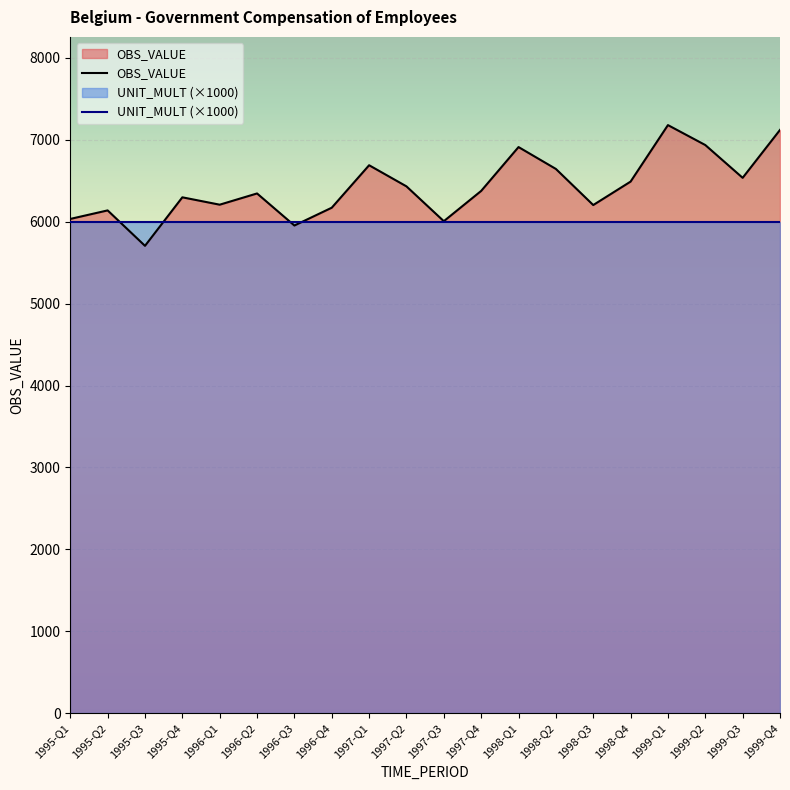

What are all the series names shown in the legend?

OBS_VALUE, UNIT_MULT (×1000)